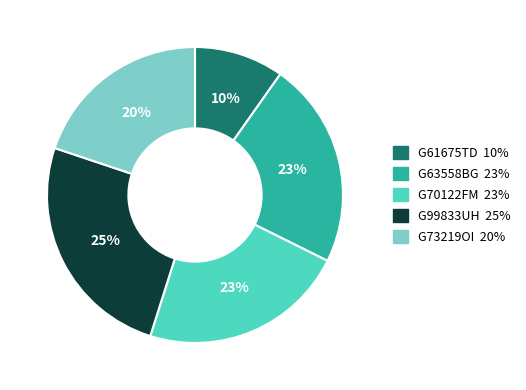

Does G99833UH account for over 50% of the chart?

No